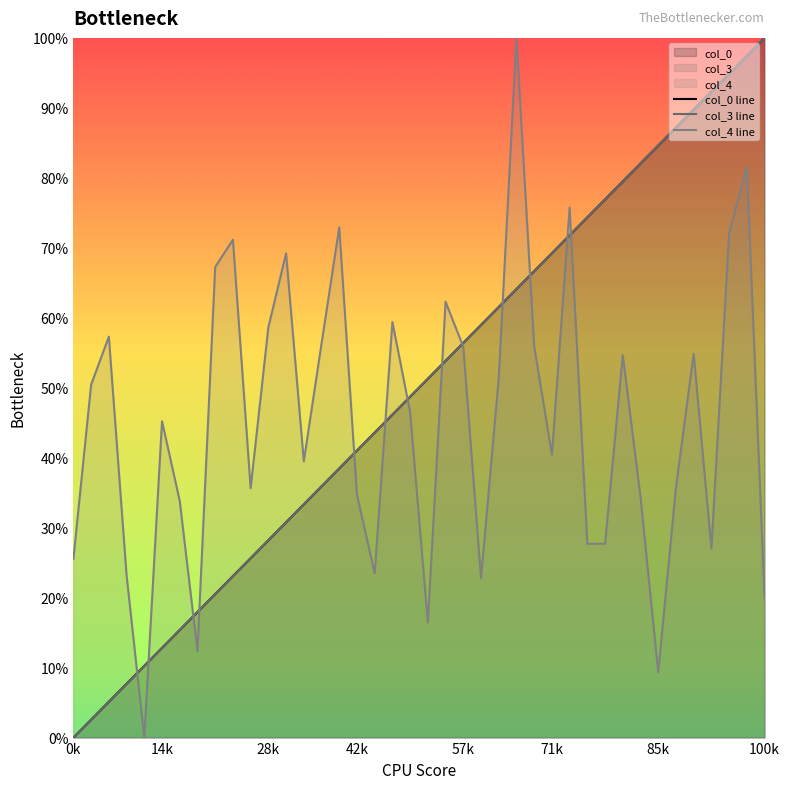

True or false: col_0 has more than 0 points higher than both neighbors.

False